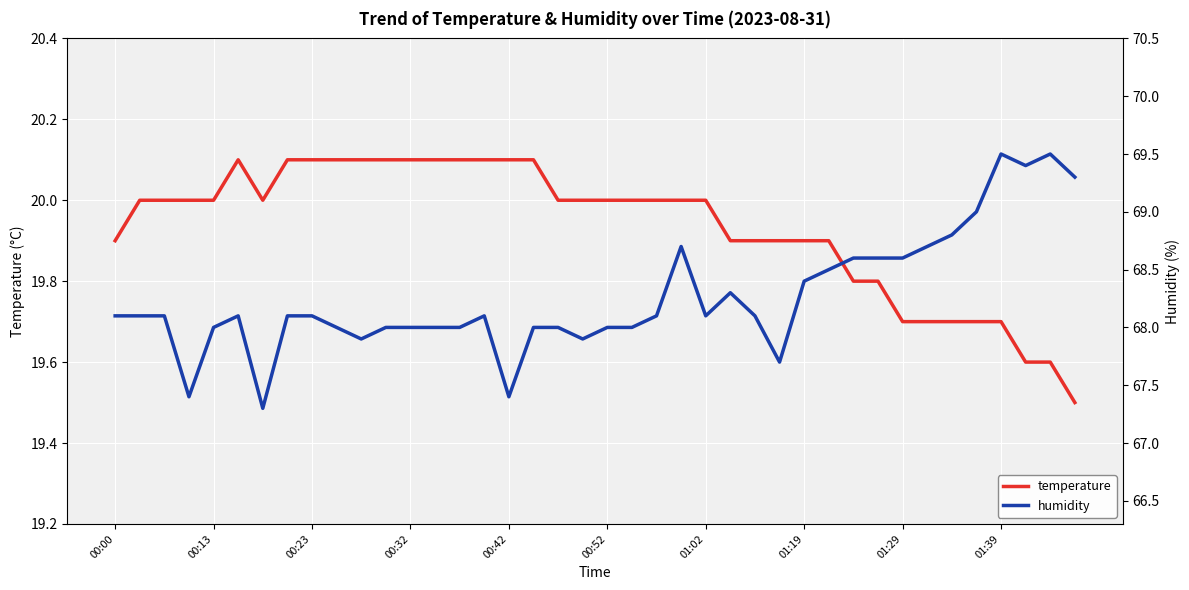

True or false: temperature and humidity intersect in this chart.

False